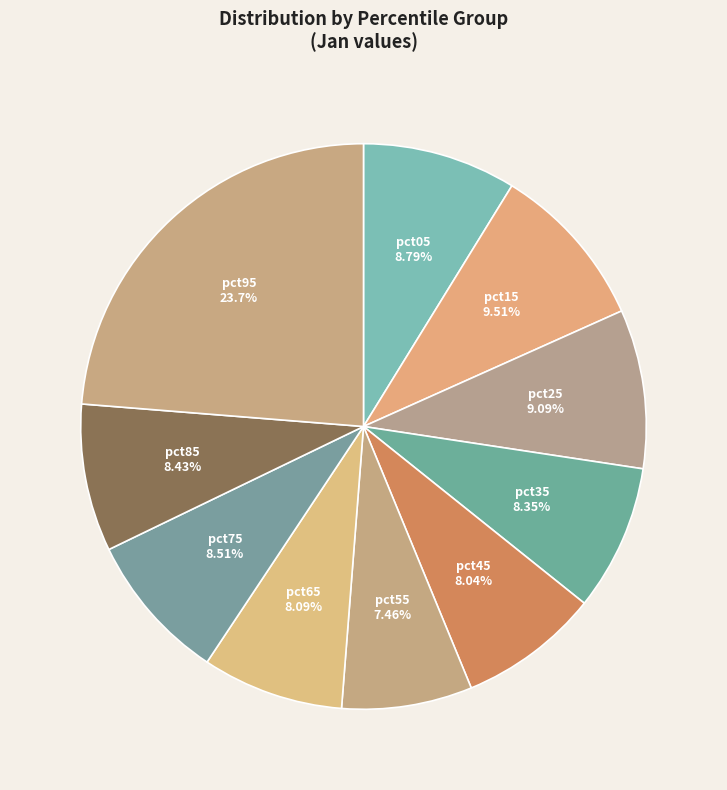

To the nearest percent, what is the combined percentage of pct45 and pct05?

17%